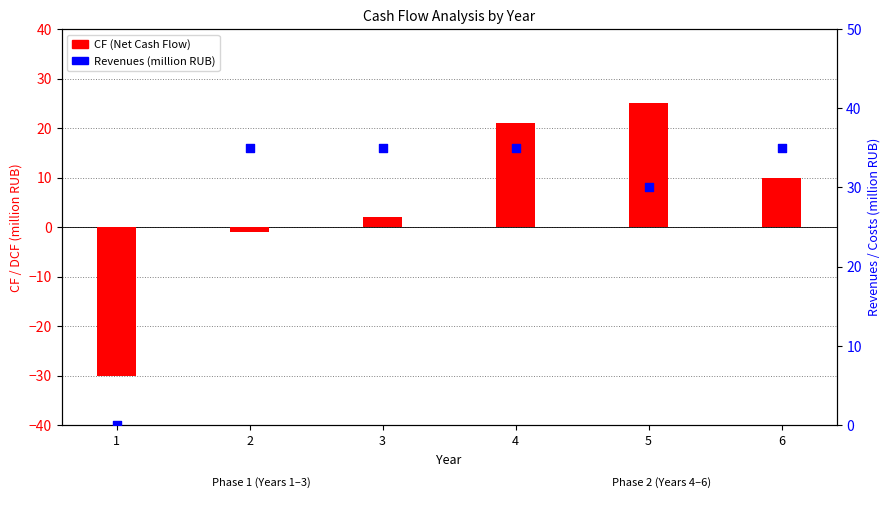

Which series reaches the maximum Y coordinate?

Revenues (million RUB)